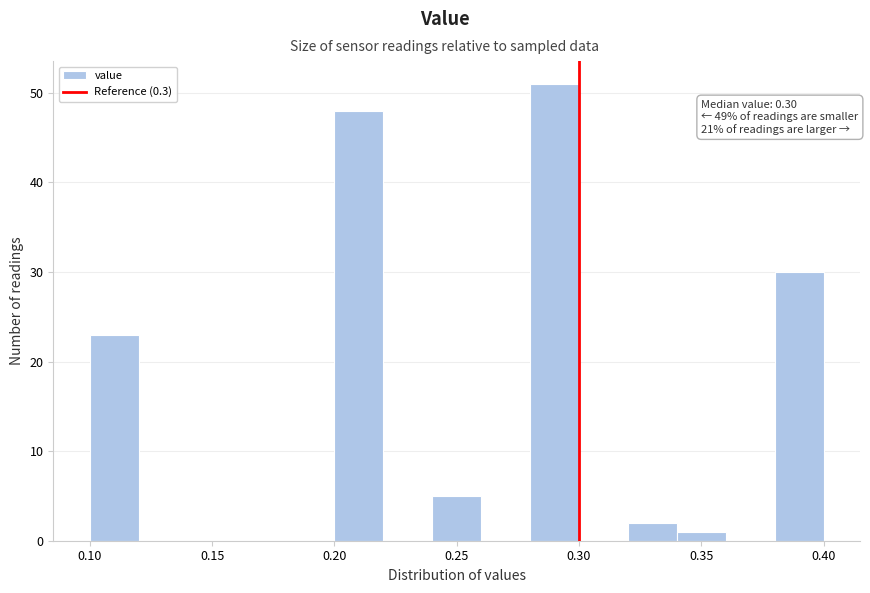

Over which range of the x-axis is the bar tallest?

0.28 to 0.30